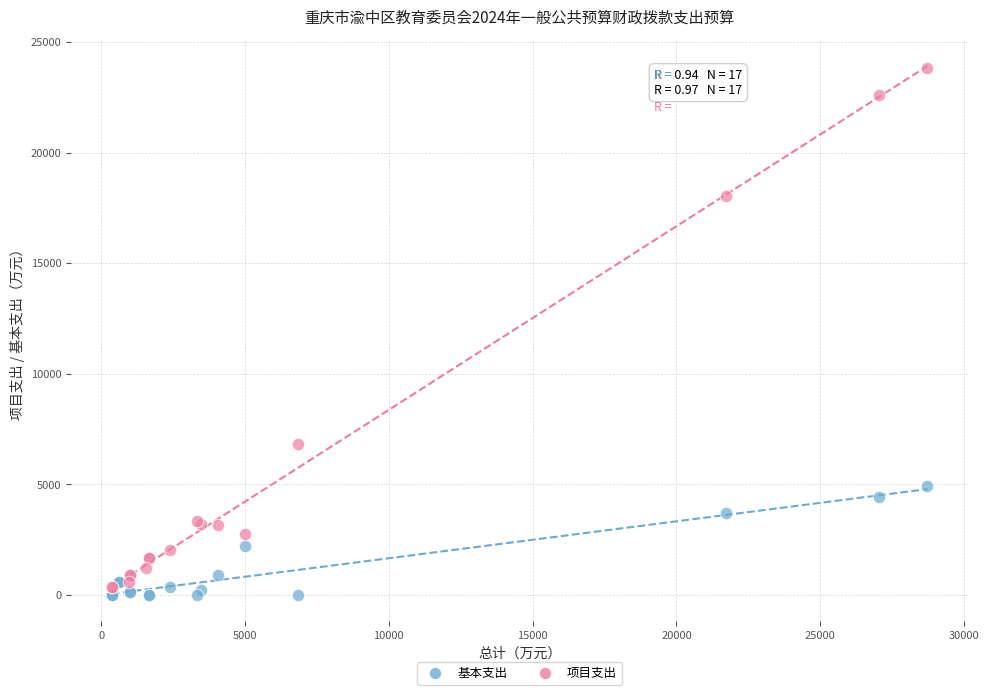

Which series has the largest Y range (max minus min)?

项目支出